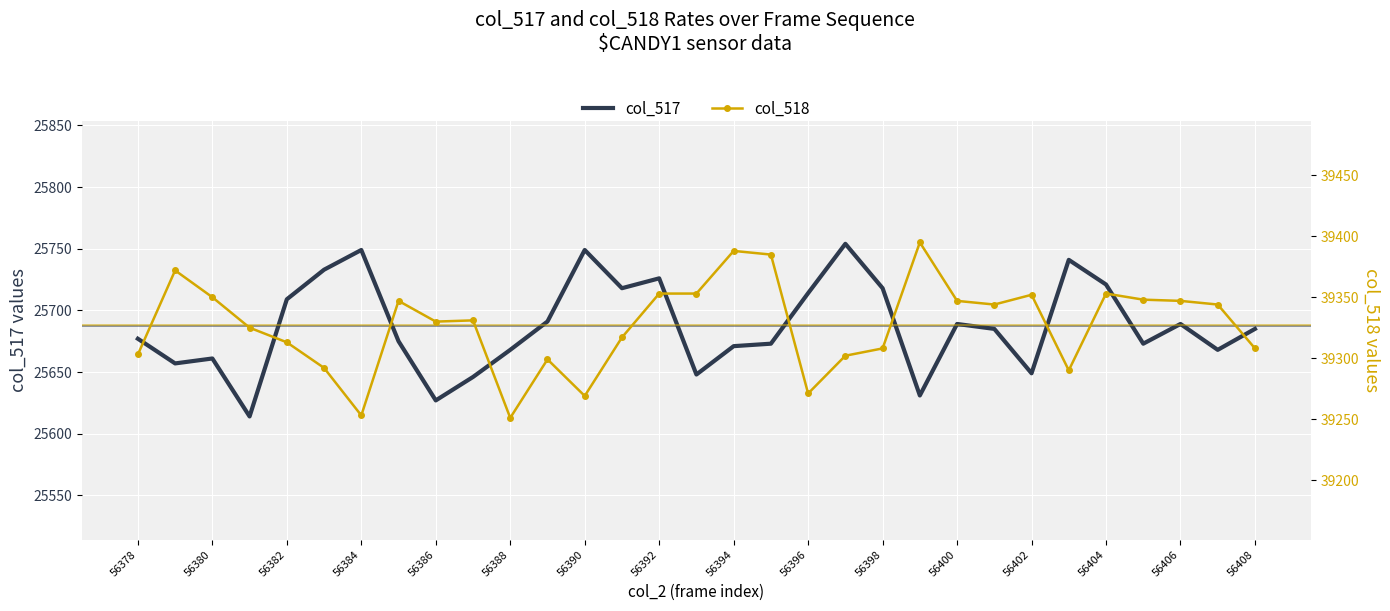

True or false: col_517 and col_518 cross at least once.

False